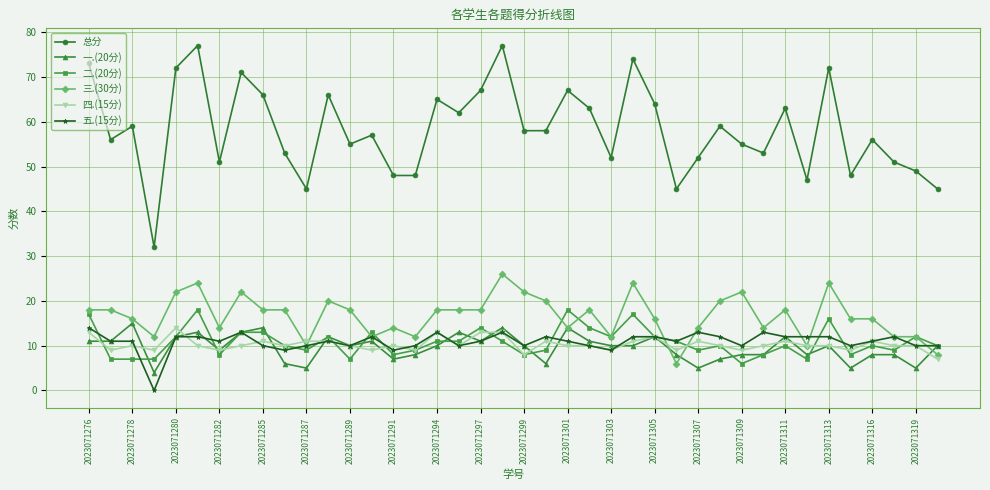

True or false: 二.(20分) and 总分 cross at least once.

False